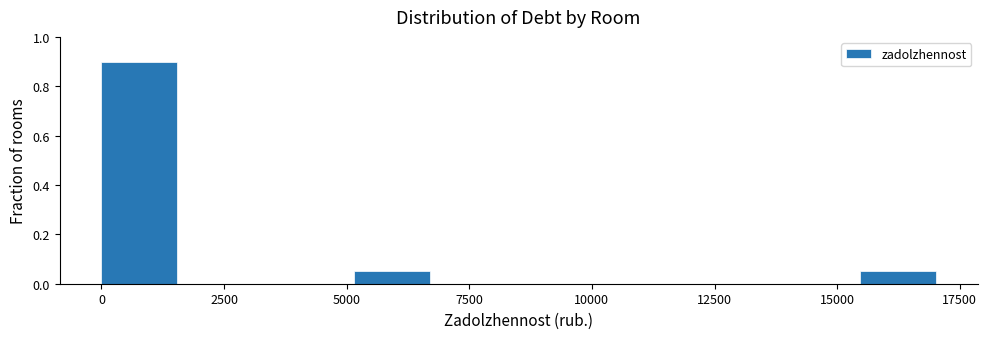

Around what value on the x-axis is the tallest bar? Give the approximate position of its centre, as read against the axis.

1000